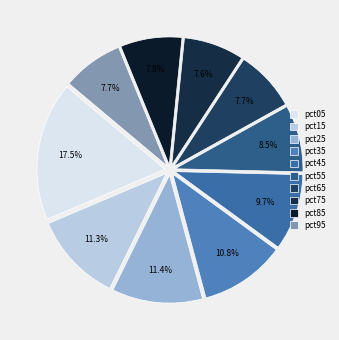

Does pct95 account for over 50% of the chart?

No